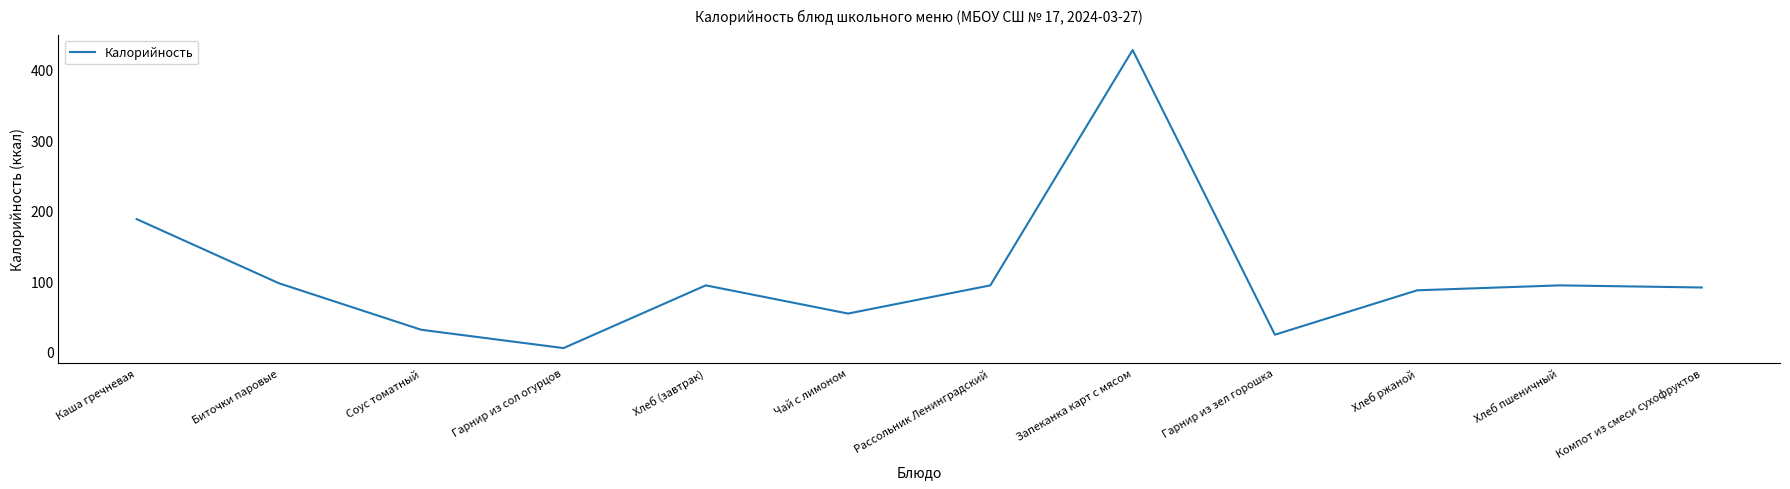

Which has a higher value, Гарнир из сол огурцов or Хлеб ржаной?

Хлеб ржаной